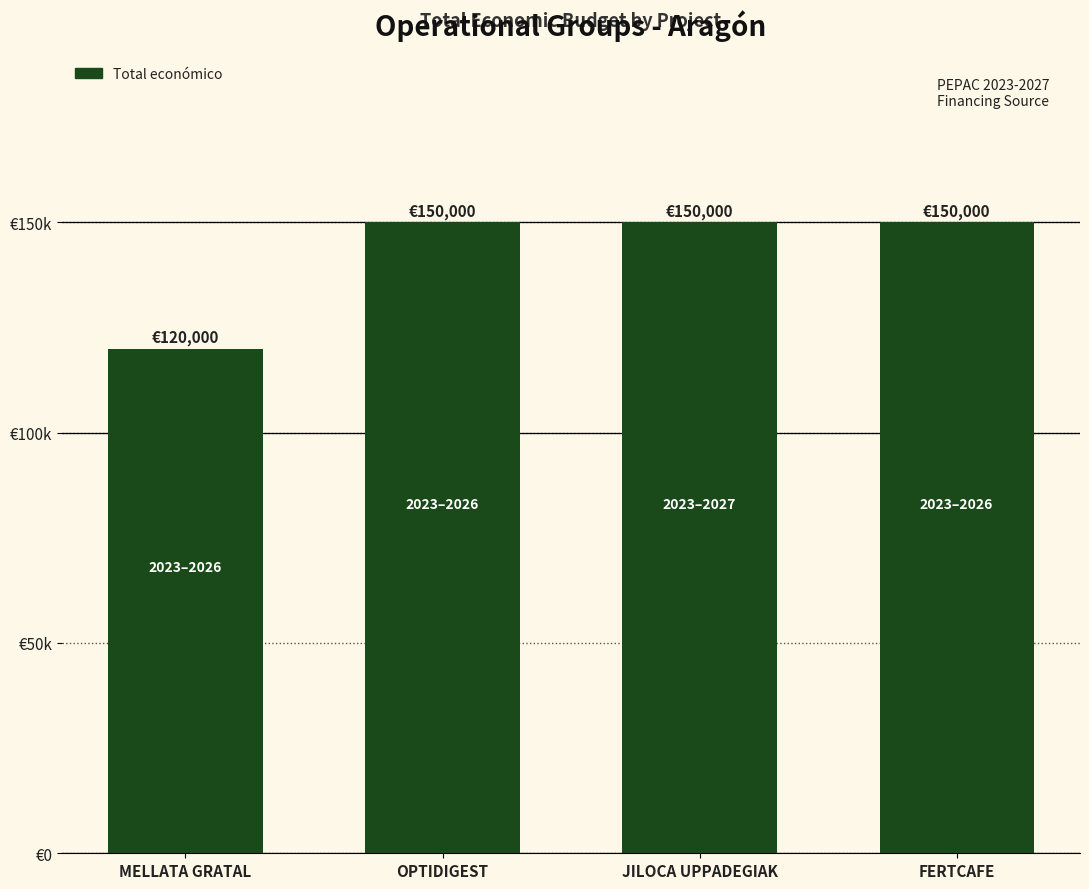

Reading right to left, what are all the values shown in this chart?

FERTCAFE=150000	JILOCA UPPADEGIAK=150000	OPTIDIGEST=150000	MELLATA GRATAL=120000